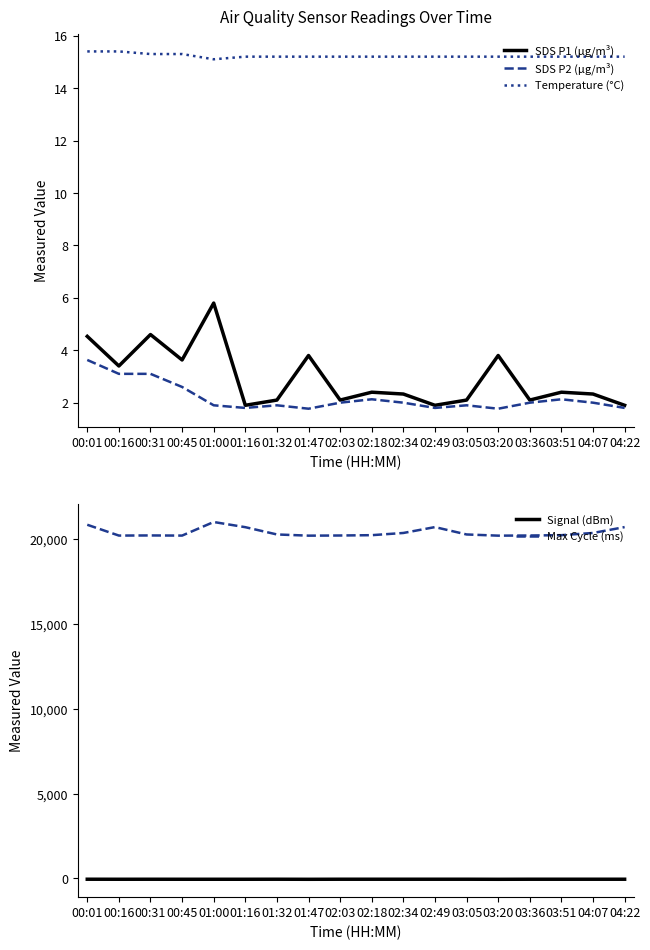

At which label does SDS P1 (µg/m³) first exceed 2?

00:01